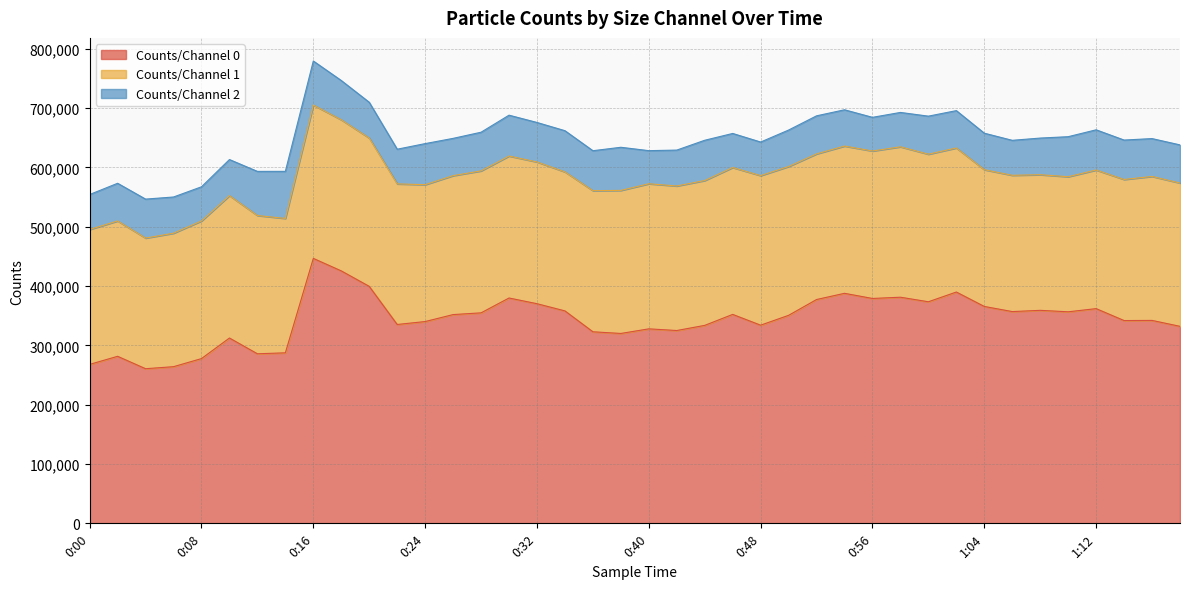

Between 0:00 and 0:36, which is larger?

0:36